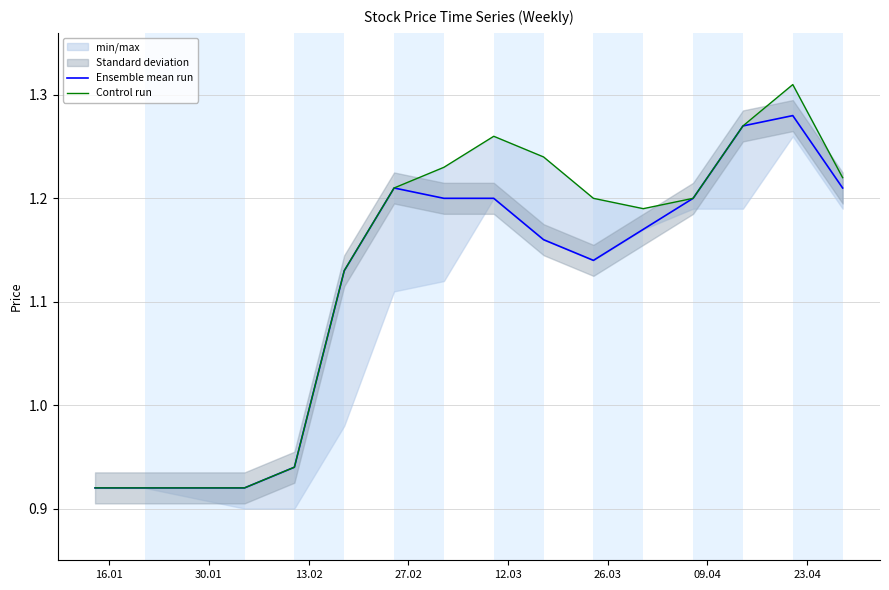

The Ensemble mean run series shows 0.3 at 26.03. True or false?

False